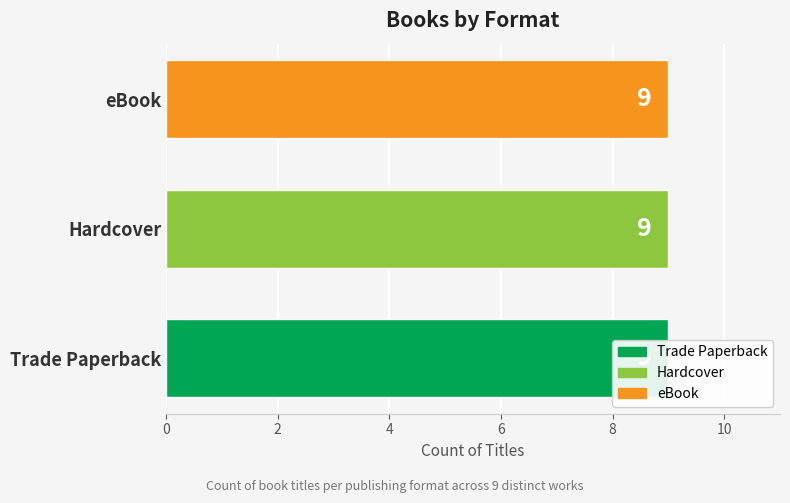

Are the bars grouped side by side (vs. stacked)?

Yes